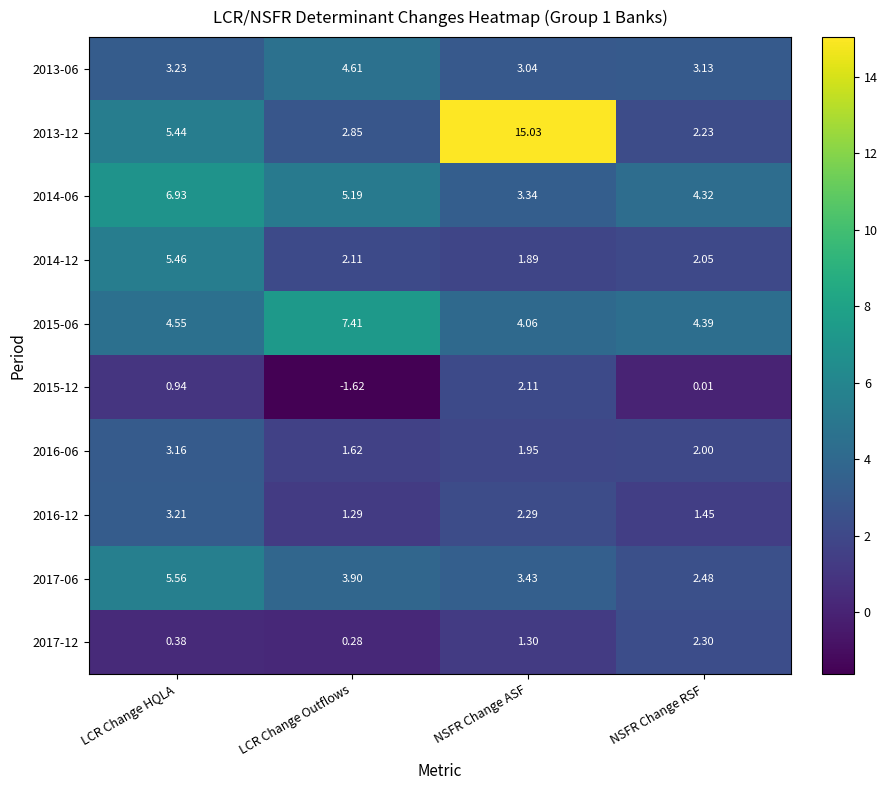

Is the value of 2015-06 at LCR Change HQLA greater than the value of 2014-06 at LCR Change Outflows?

No